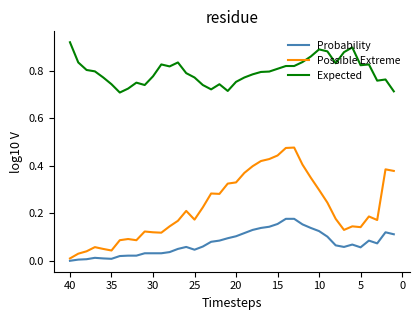

Which series has the widest spread of values?

Possible Extreme